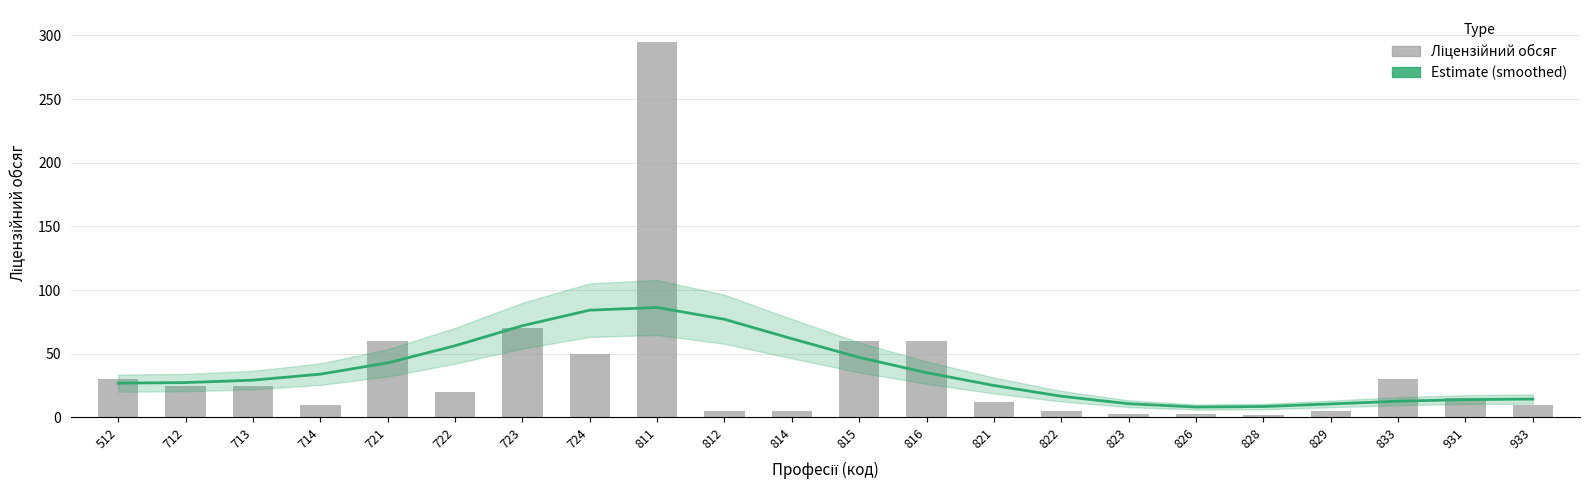

Which series changed the most between 721 and 812?

Ліцензійний обсяг